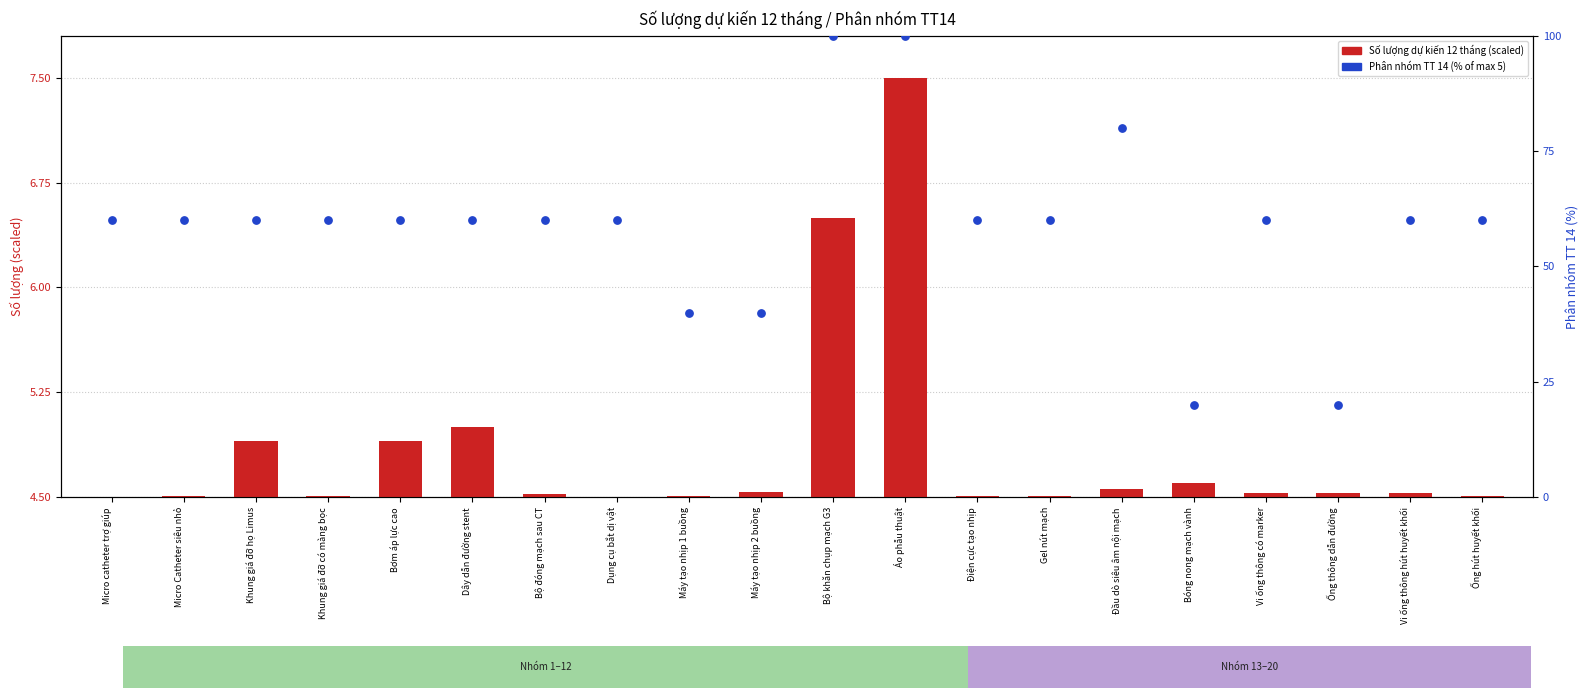

Which series has the largest total across all categories?

Phân nhóm TT 14